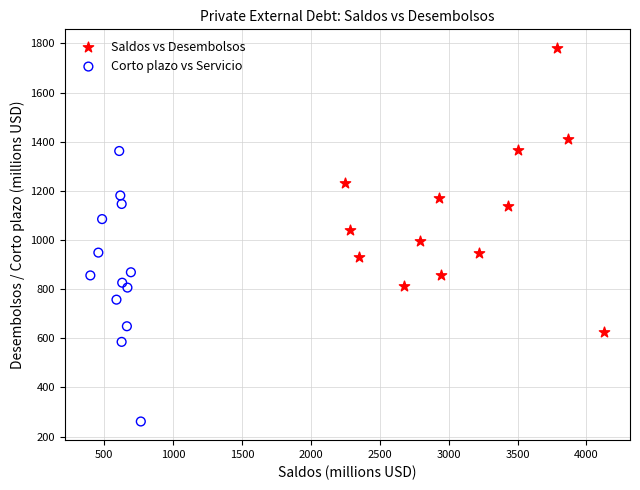

What are all the series names shown in the legend?

Saldos vs Desembolsos, Corto plazo vs Servicio